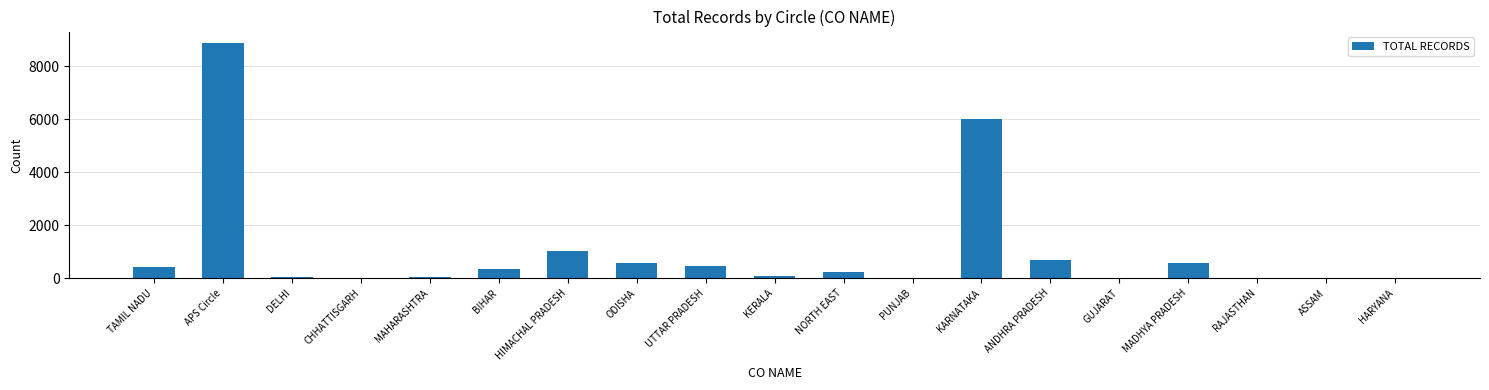

Is it true that the value at KARNATAKA is 6011?

True